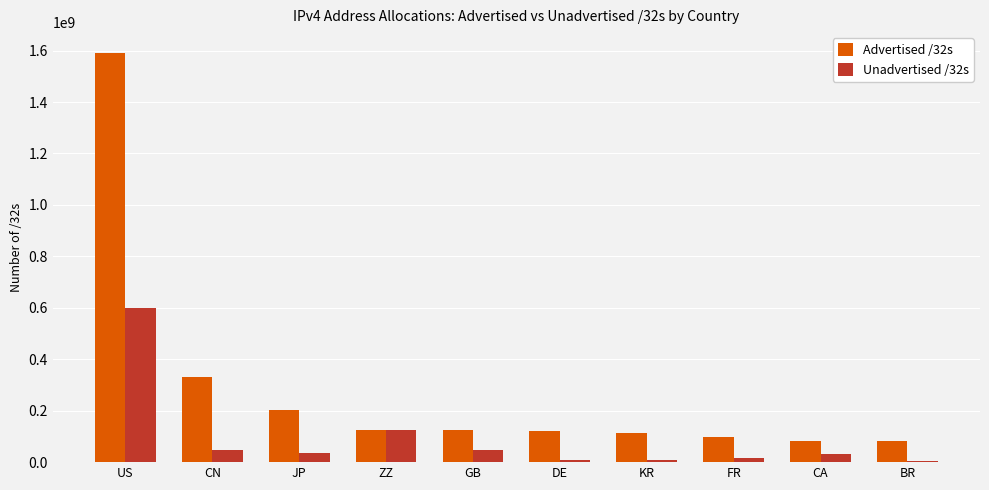

What value does the Unadvertised /32s series have at FR?

14833392